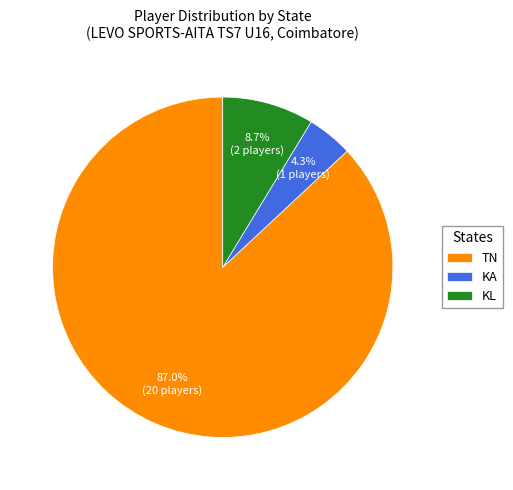

What percentage is the TN slice, to the nearest percent?

87%